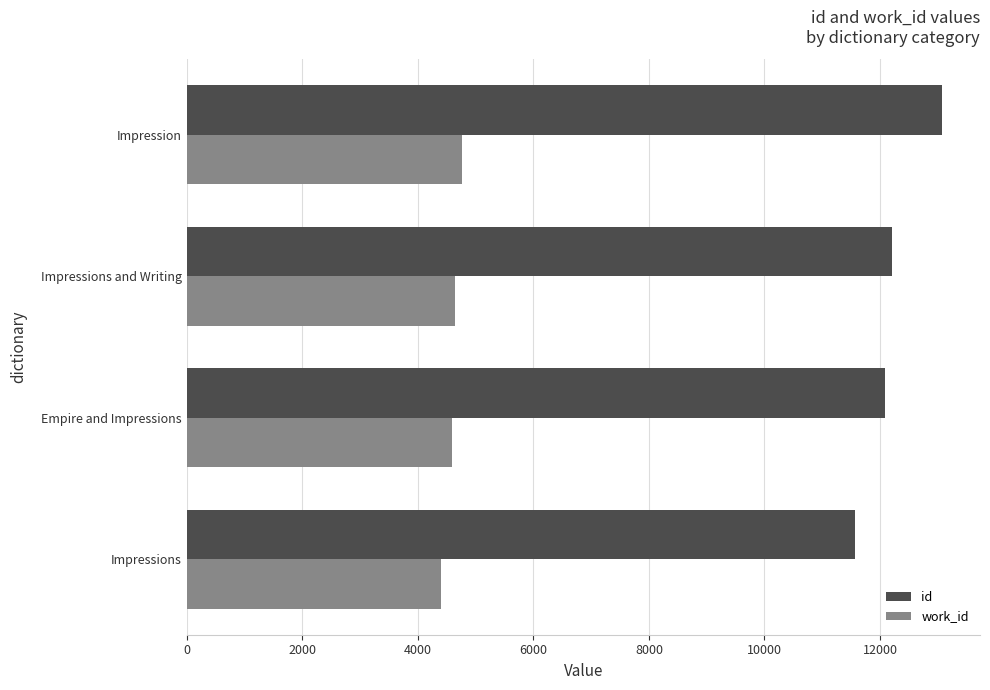

The work_id series shows 1443.9 at Impressions and Writing. True or false?

False